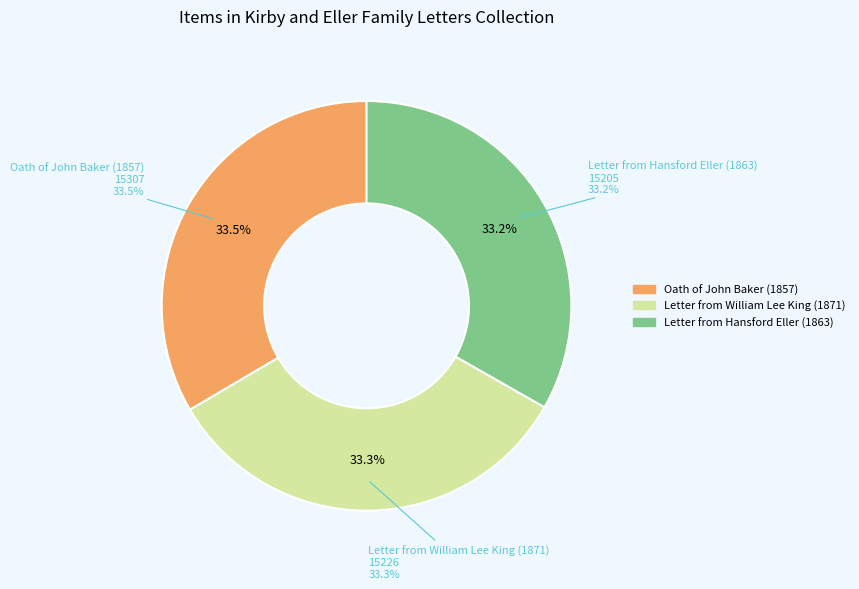

How many segments does this pie chart have?

3